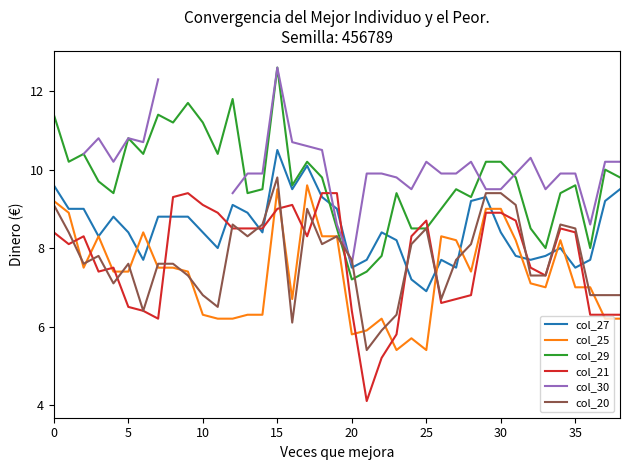

At how many categories does at least one series exceed 9?

37